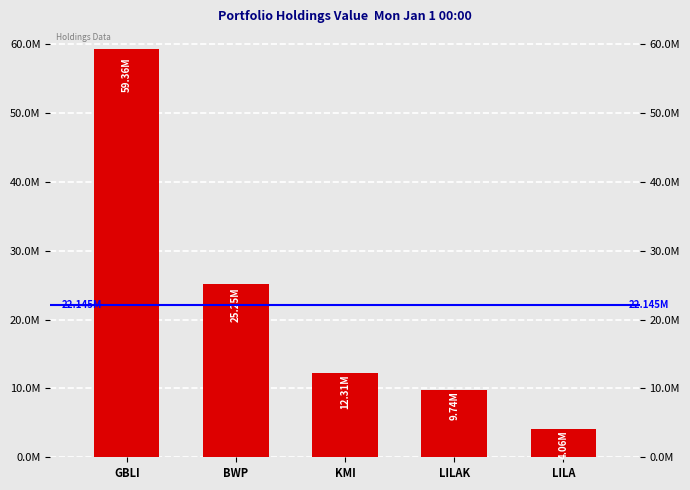

Reading right to left, extract all data points from this chart.

4056000	9743000	12315000	25250000	59362000